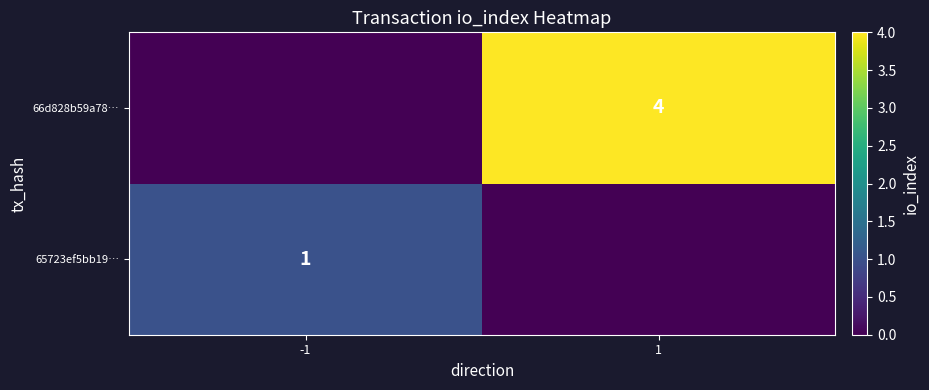

The value of 66d828b59a78… at 1 is 6. True or false?

False